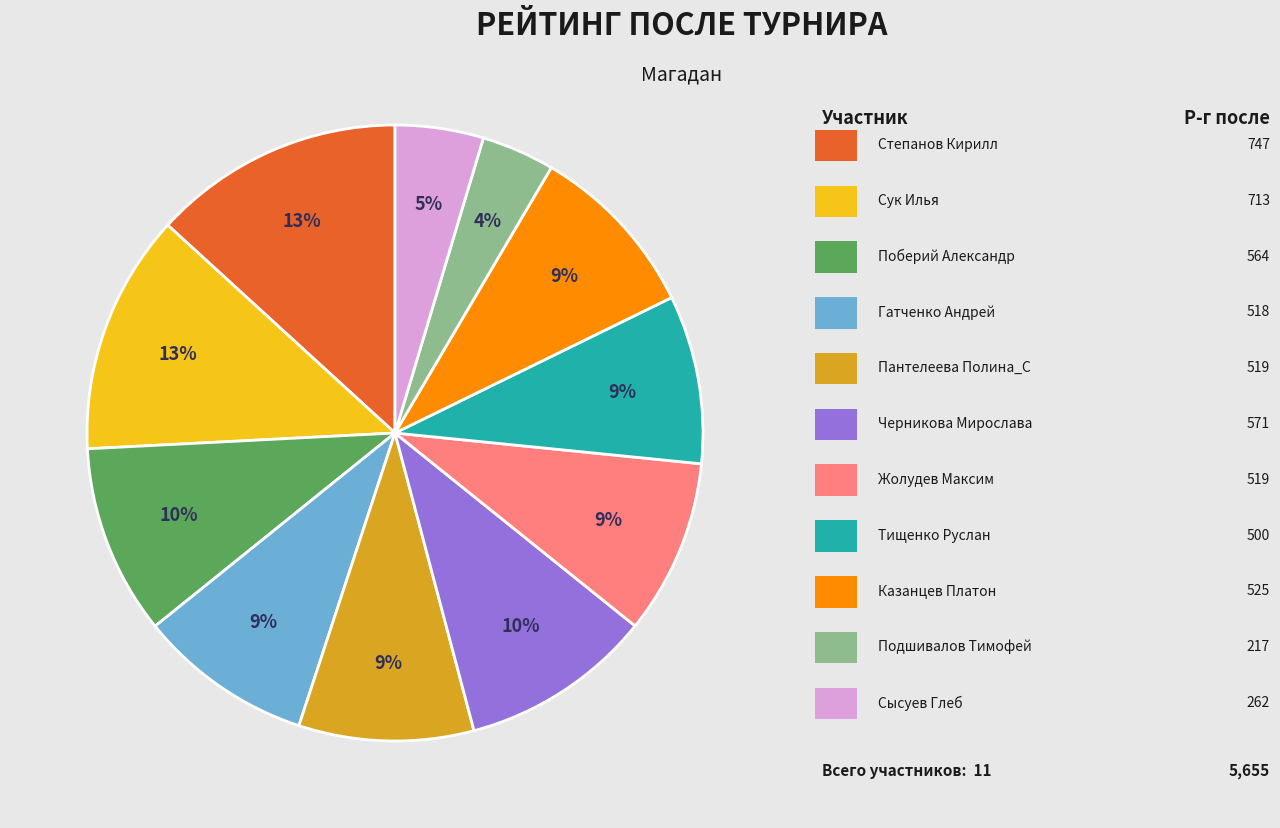

Is there any slice that represents more than half of the pie?

No